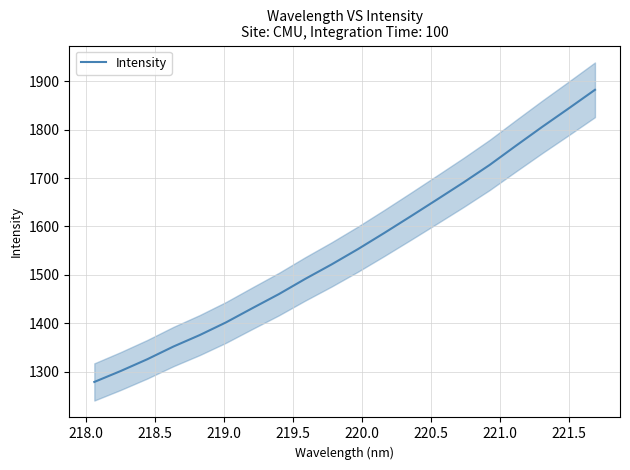

What is the maximum value for Intensity?

1882.0